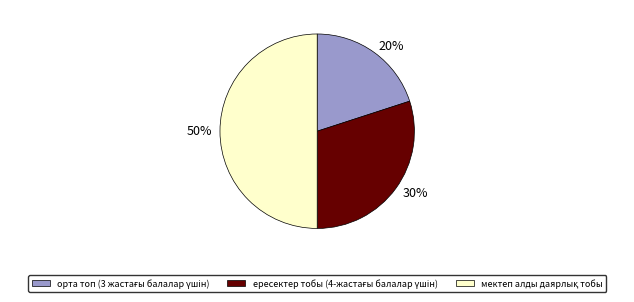

To the nearest percent, what is the average slice percentage?

33%